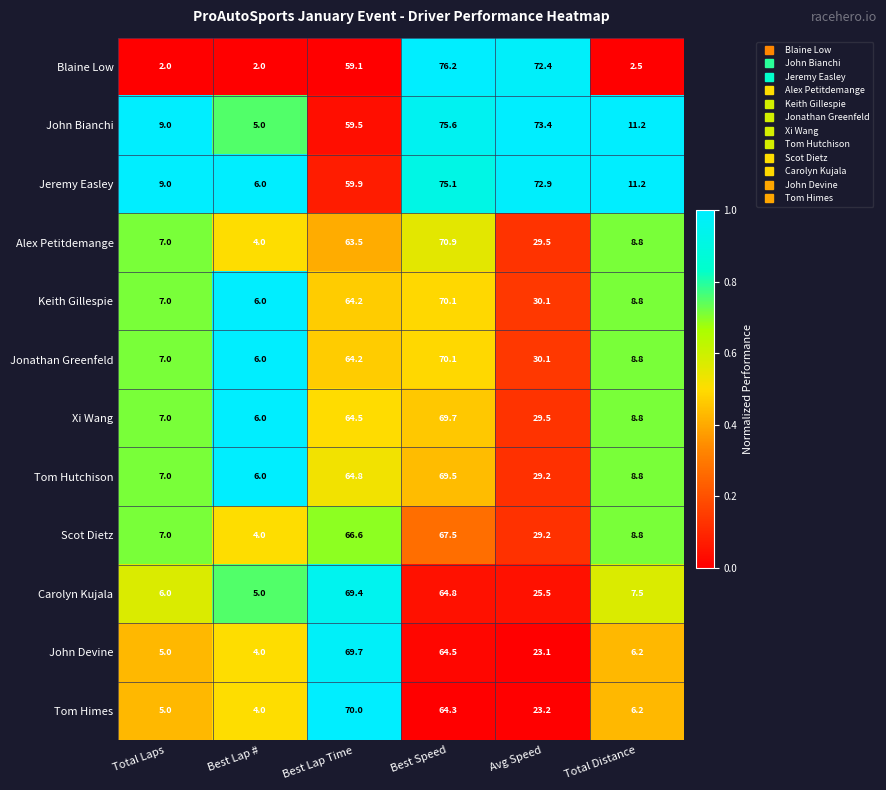

Which series changed the most between Best Lap Time and Avg Speed?

Tom Himes